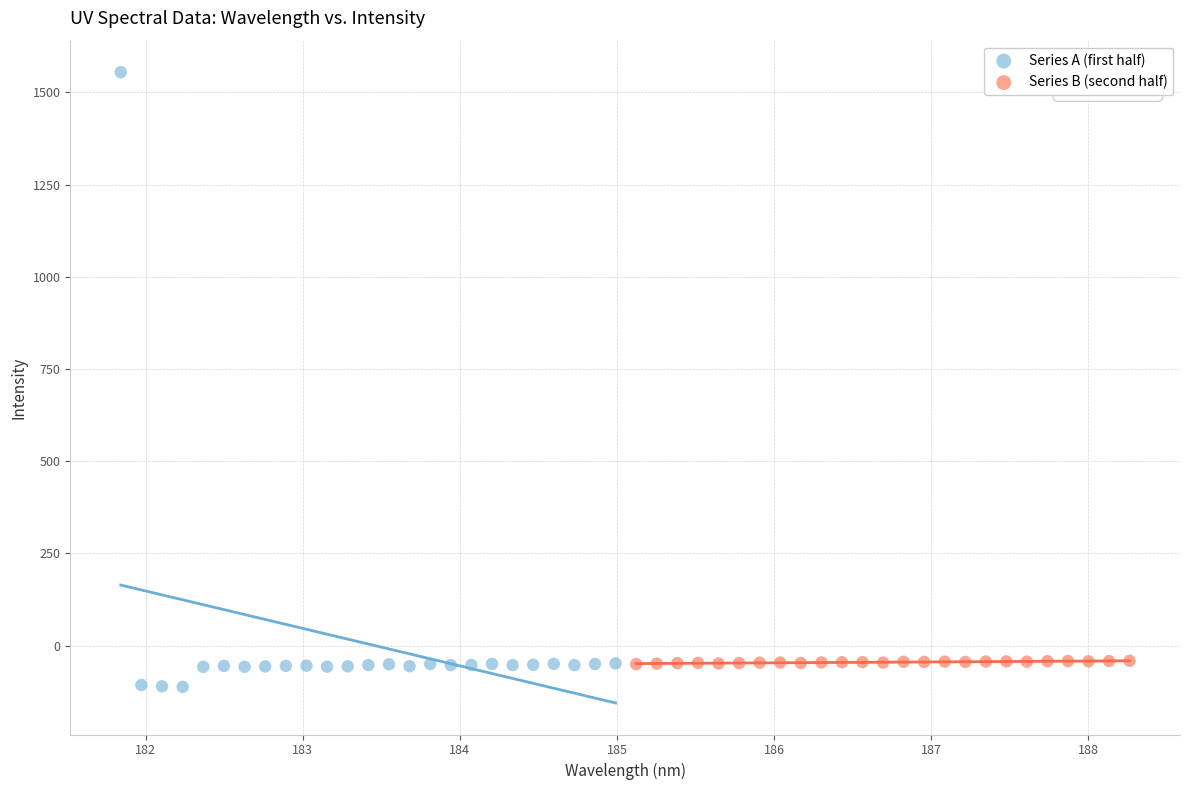

Which series has the widest spread of Y values?

Series A (first half)